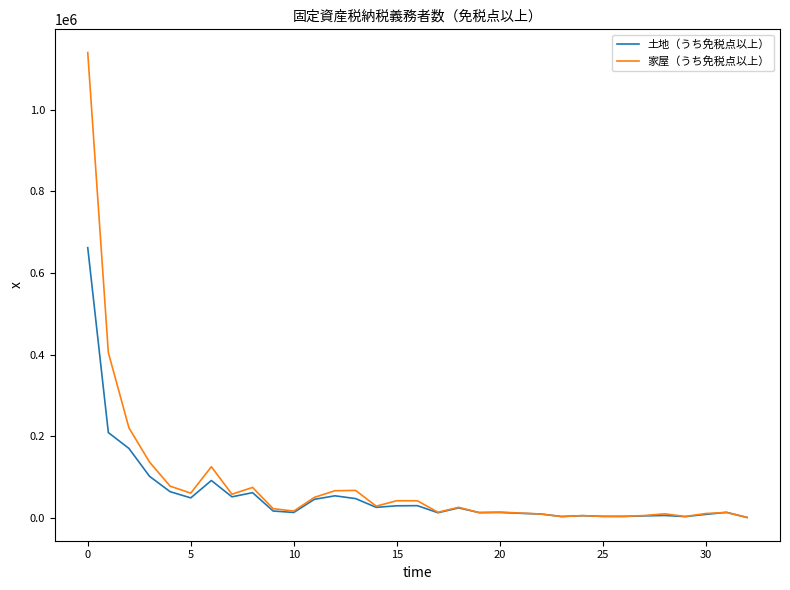

What is the difference between the maximum and minimum values in the 家屋（うち免税点以上） series?

1138361